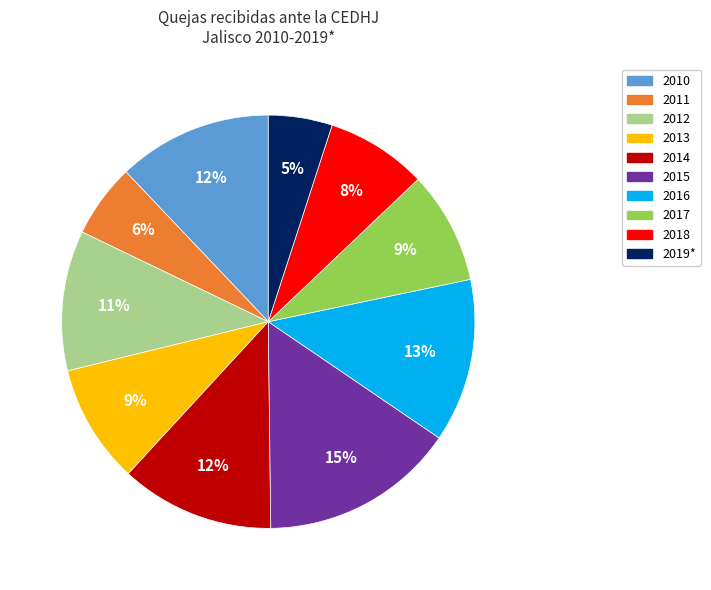

Which category has the smallest portion of the pie?

2019*